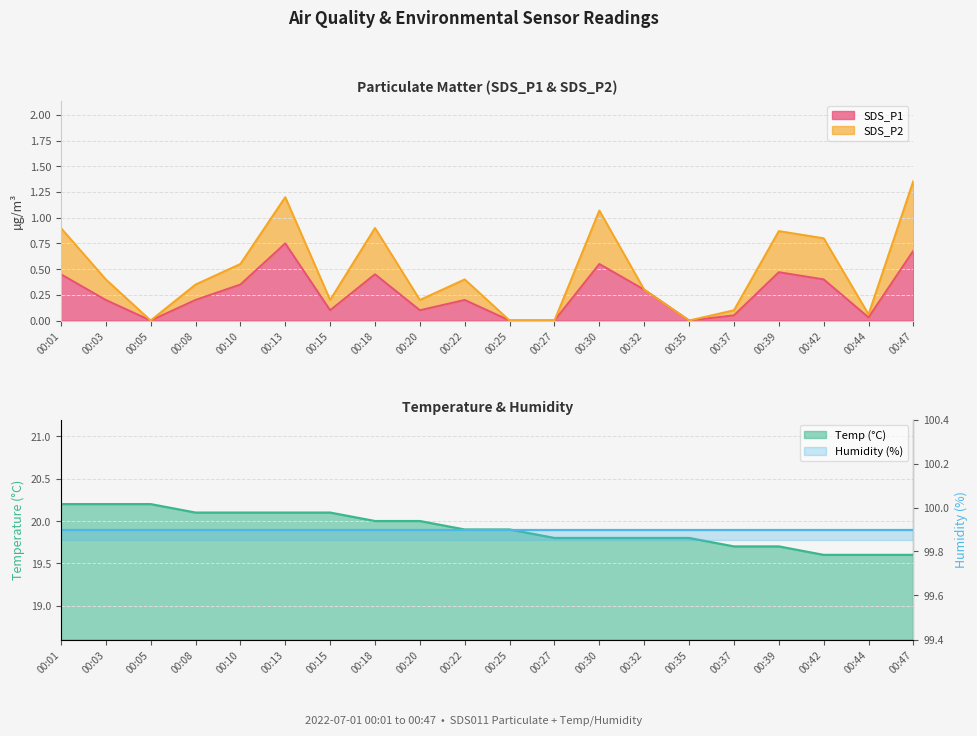

True or false: Humidity (%) and Temp (°C) intersect in this chart.

False